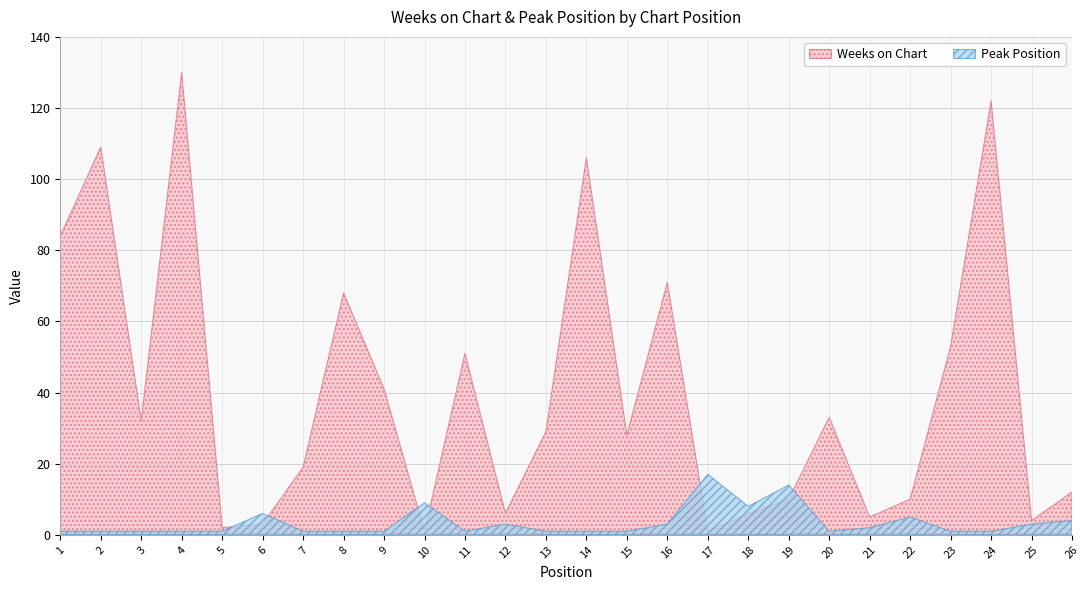

Rank the series by their maximum value, from highest to lowest.

Weeks on Chart, Peak Position